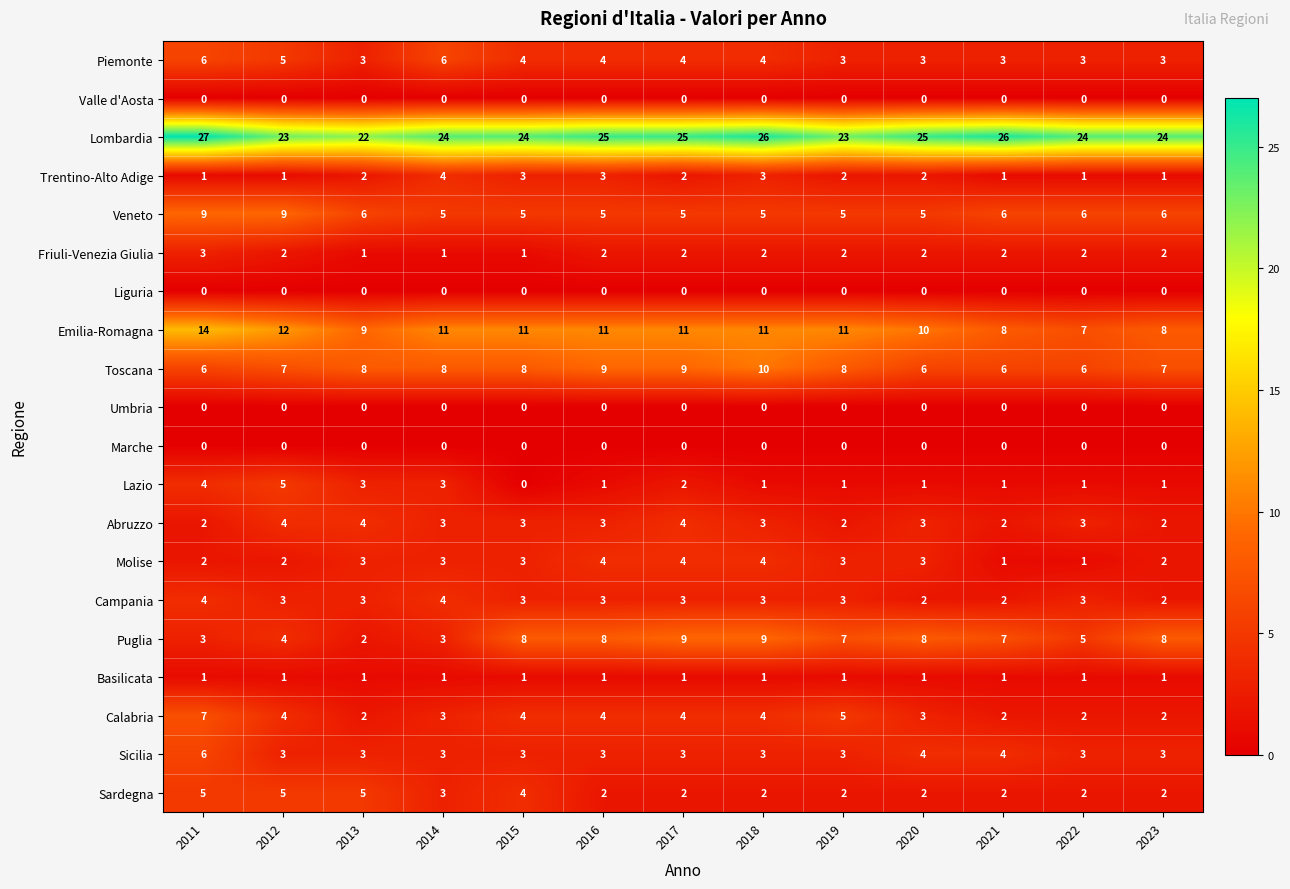

What is the maximum value shown in the chart?

27